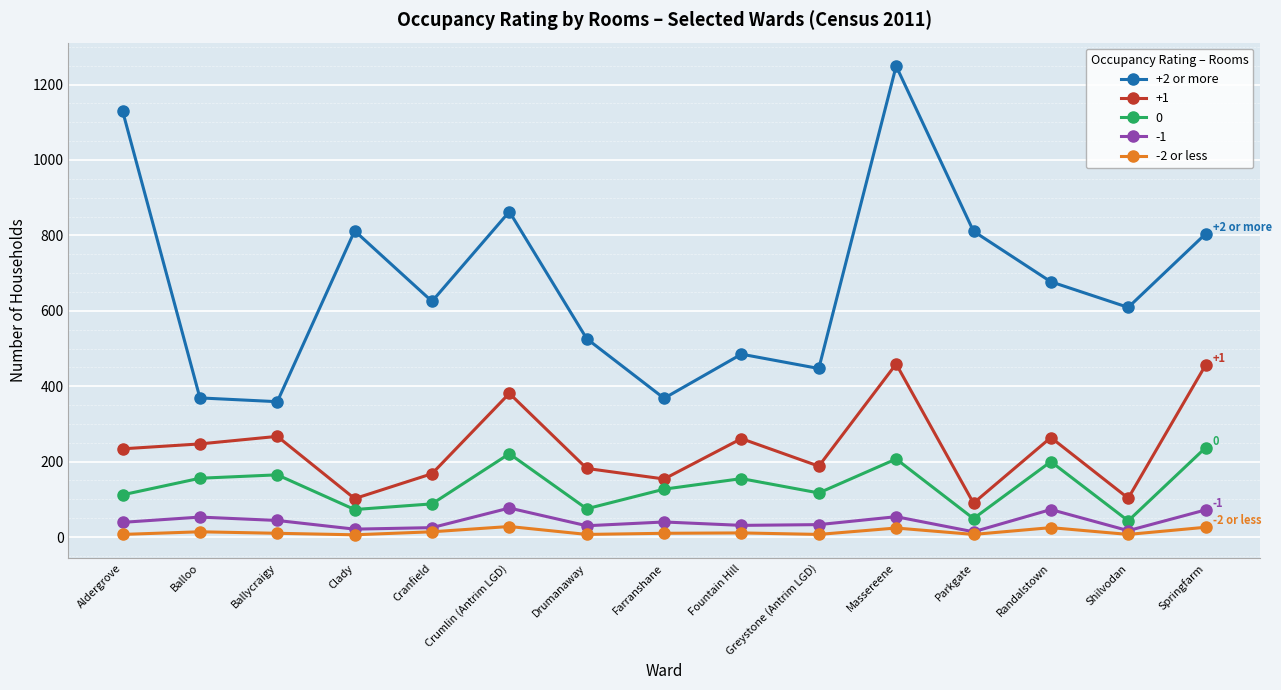

True or false: -2 or less and +2 or more cross at least once.

False